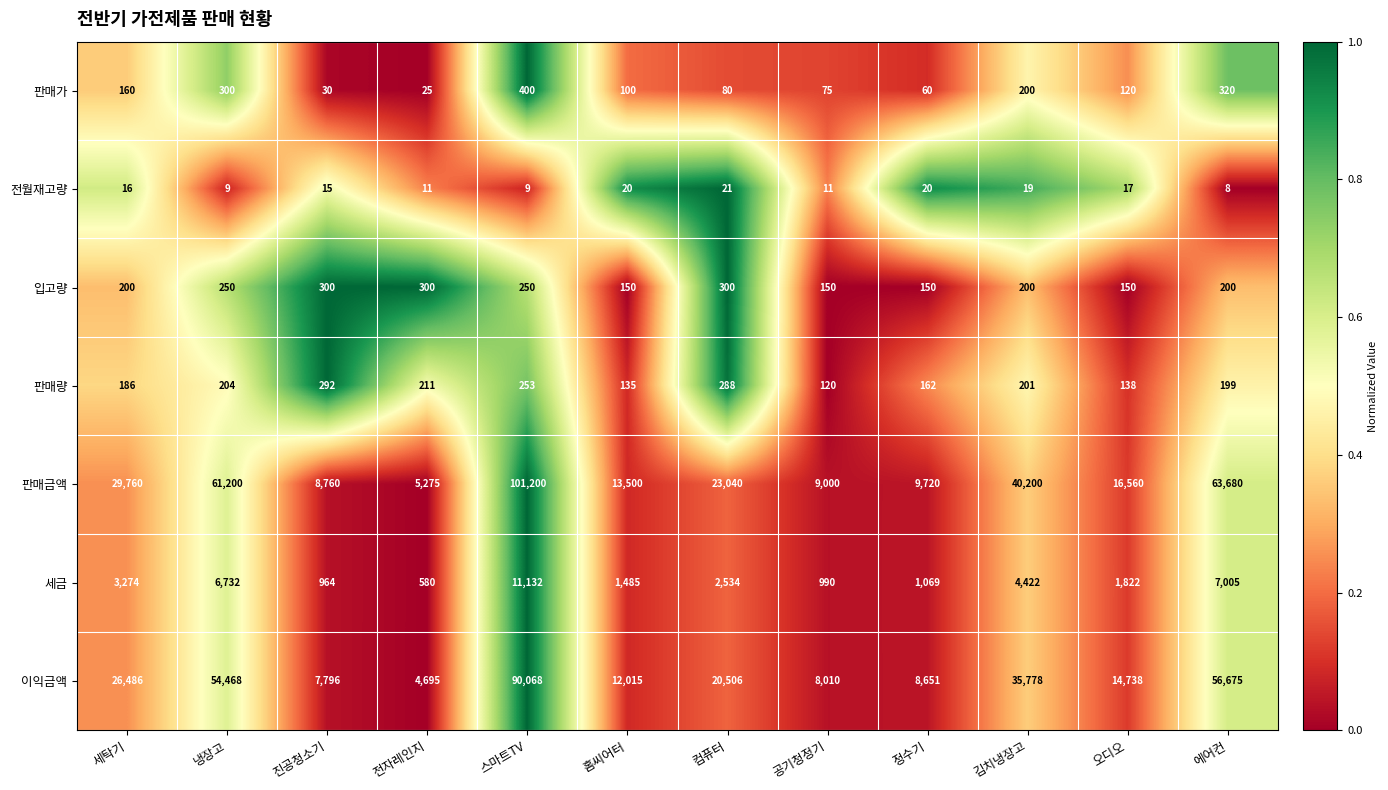

What is the average value of the 판매량 series?

199